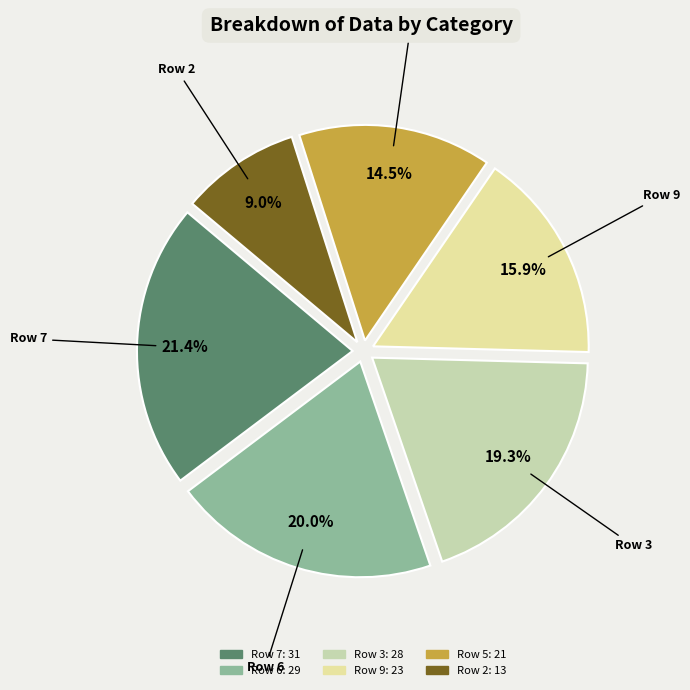

Is there a majority slice in this chart?

No